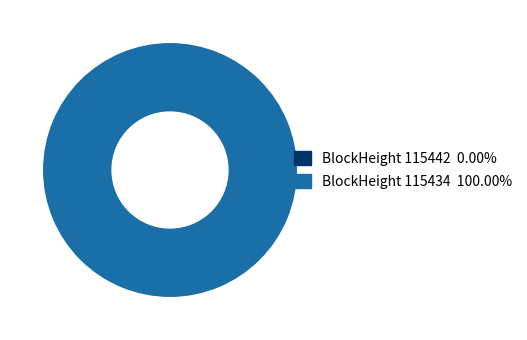

Is there any slice that represents more than half of the pie?

Yes